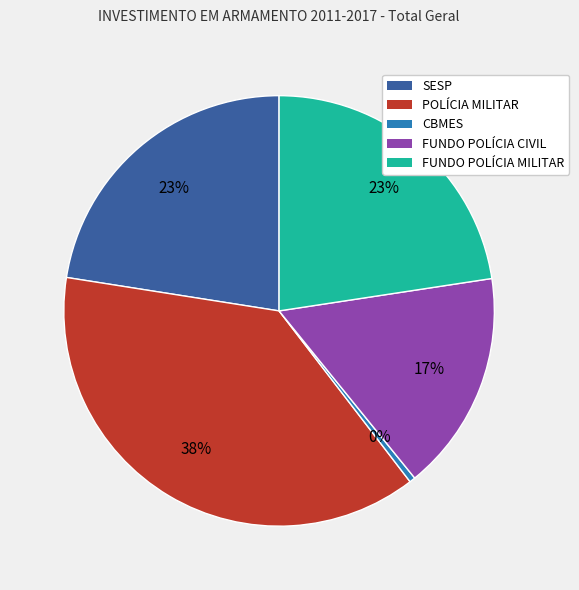

Is the sum of CBMES and POLÍCIA MILITAR greater than half?

No